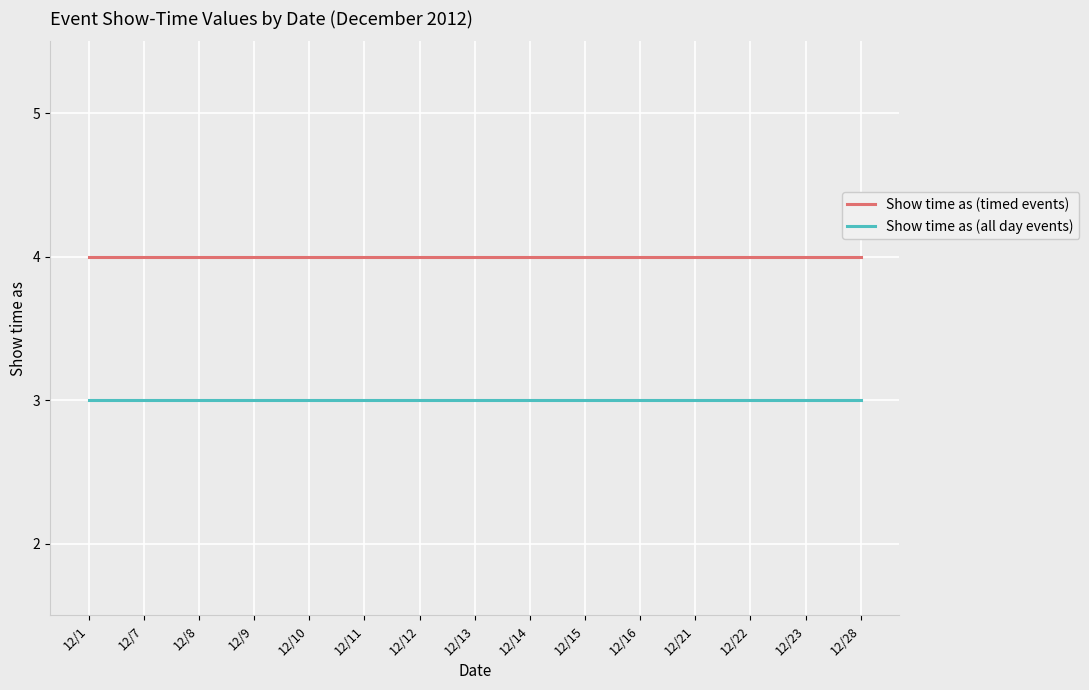

What is the maximum value shown in the chart?

4